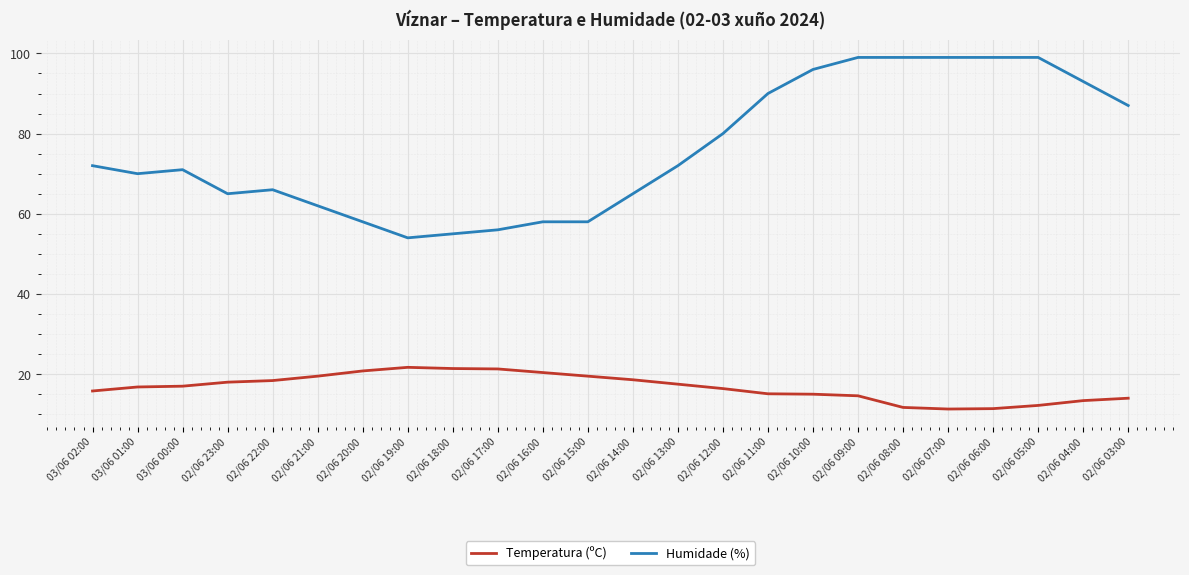

What is the sum of all Humidade (%) values?

1823.0